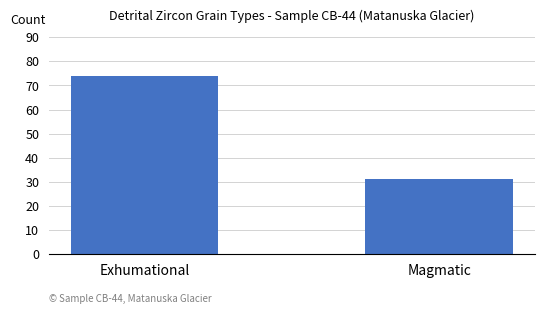

How many bars are there in total?

2